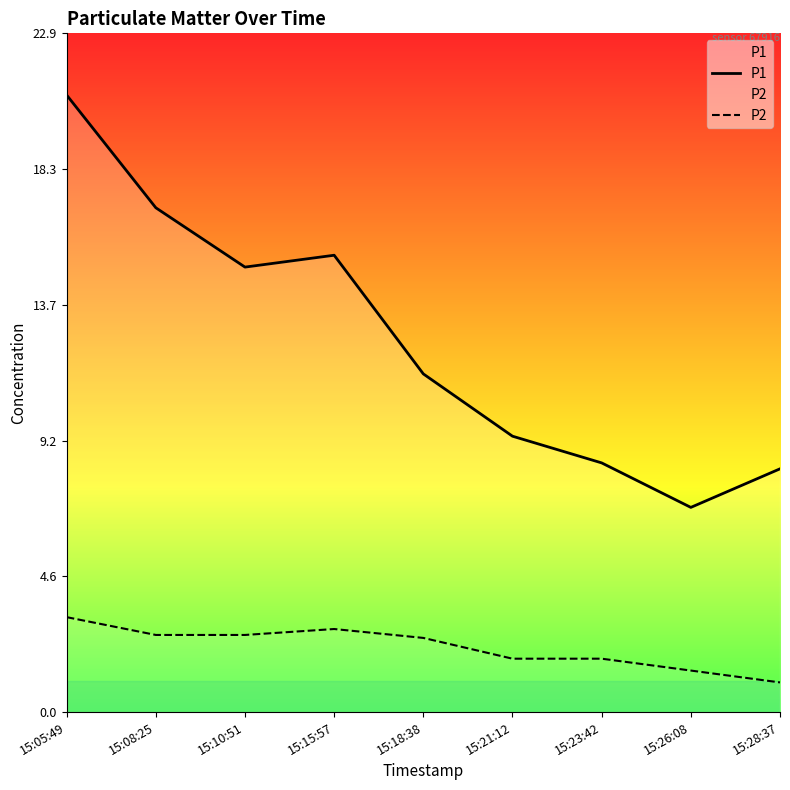

The value of P1 at 15:18:38 is 11.4. True or false?

True